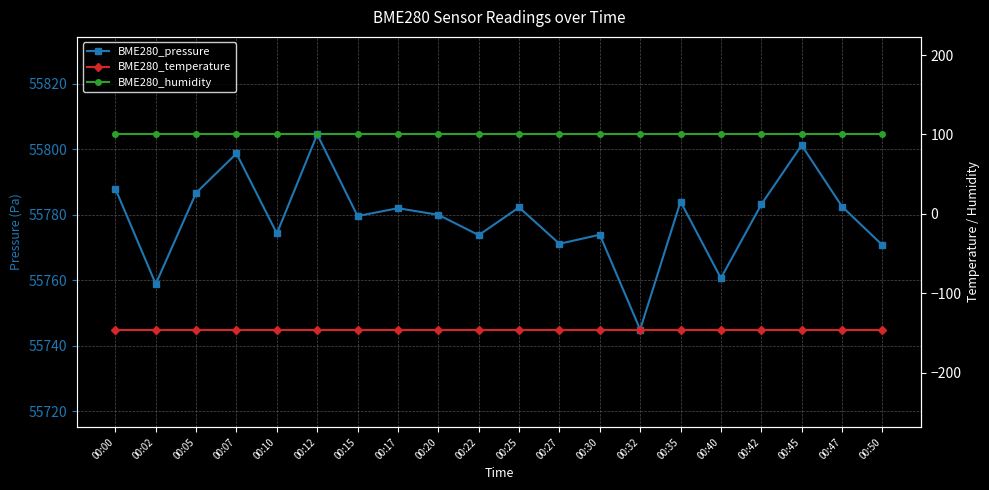

What is the value of the BME280_pressure point at the 19th from the left?

55782.5